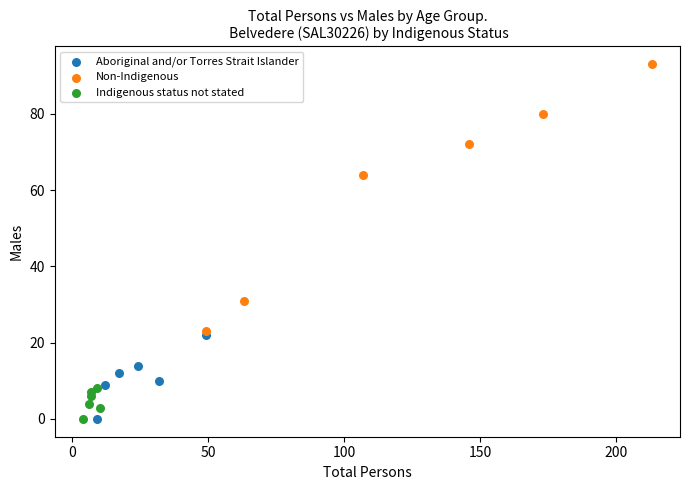

Which series has the widest spread of Y values?

Non-Indigenous